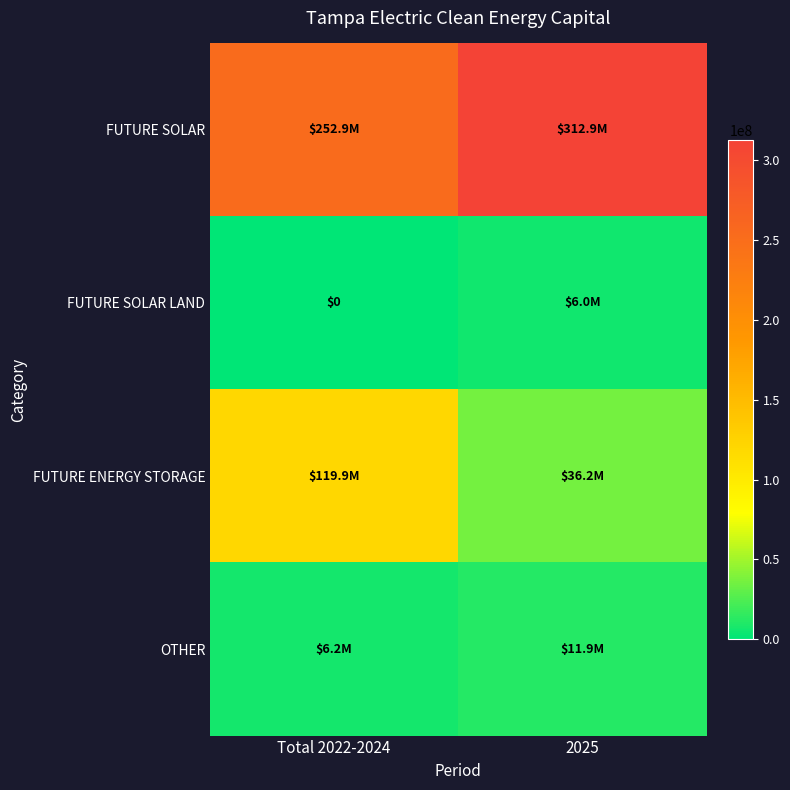

At which label is FUTURE SOLAR LAND closest to 3000000?

Total 2022-2024